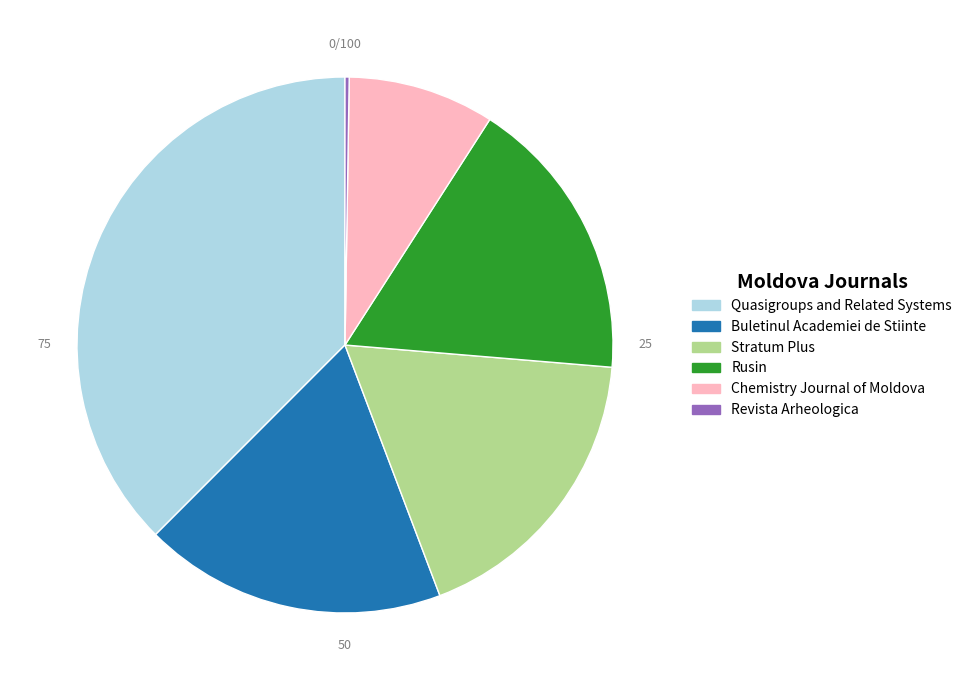

Is the sum of Chemistry Journal of Moldova and Rusin greater than half?

No